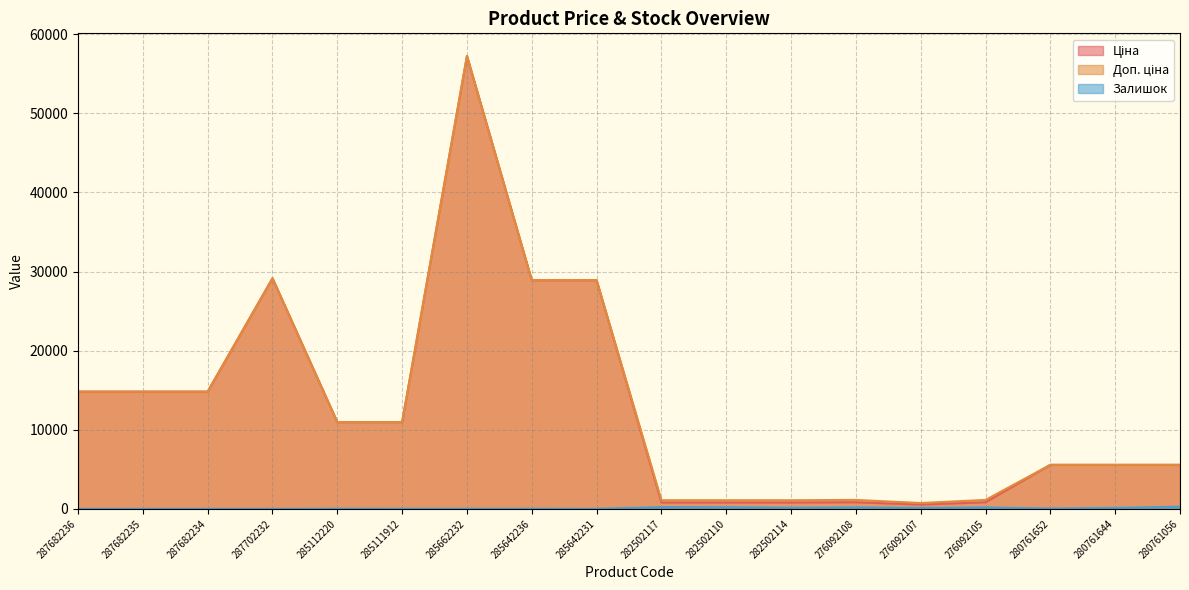

The value of Залишок at 285642236 is 10.3. True or false?

False